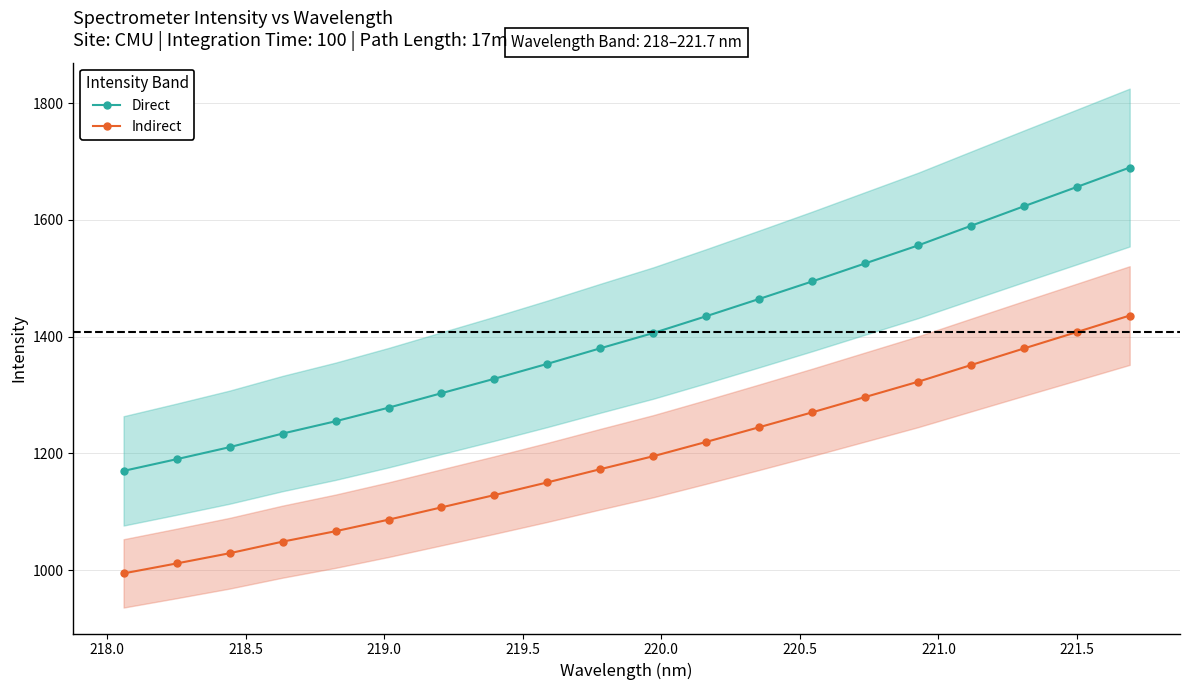

What is the value of the Indirect point at the 6th from the left?

1086.6